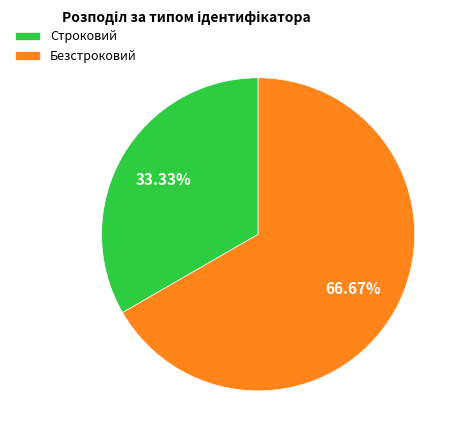

Approximately how many times larger is the value at Строковий compared to Безстроковий?

0.5